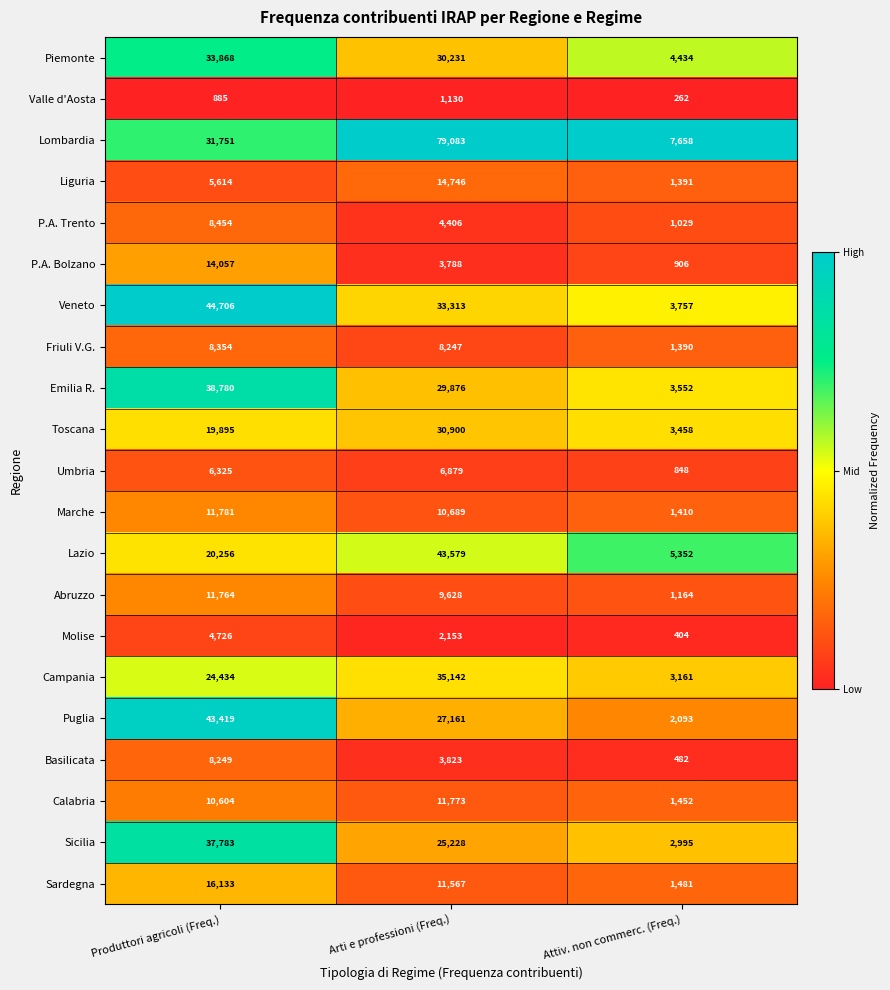

The value of Friuli V.G. at Attiv. non commerc. (Freq.) is 398. True or false?

False